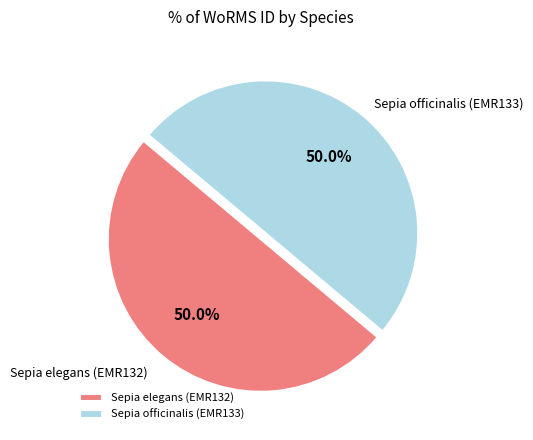

What is the ratio of the value at Sepia officinalis (EMR133) to the value at Sepia elegans (EMR132)?

1.0